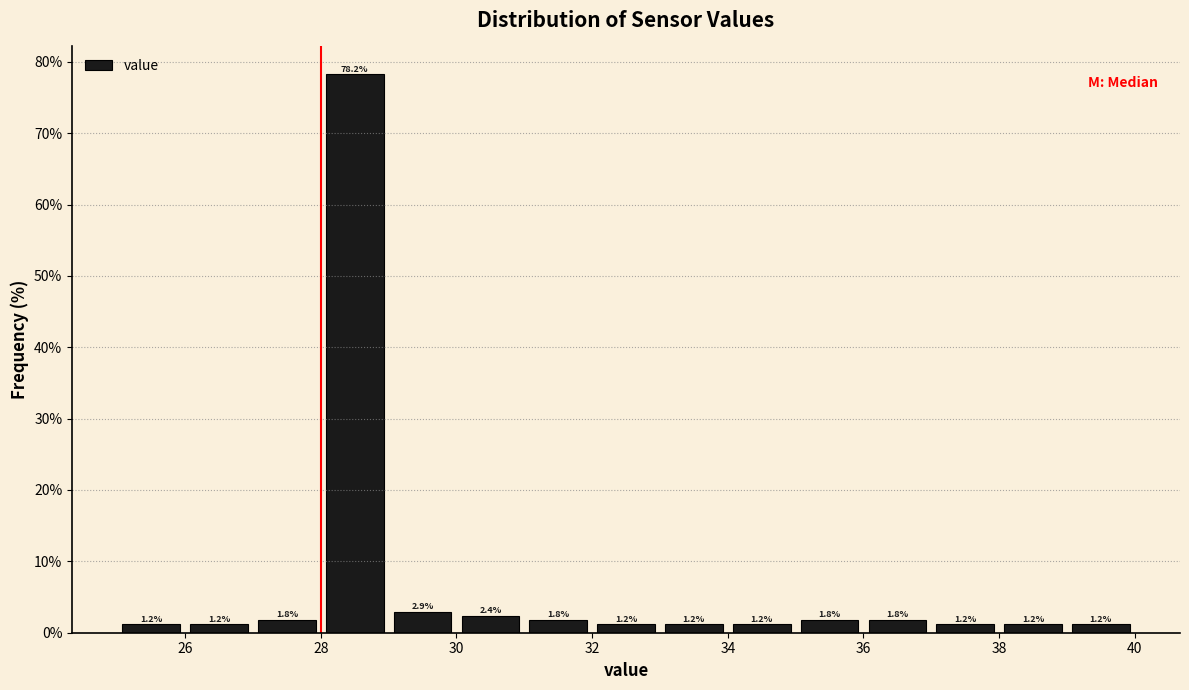

Which range on the x-axis has the tallest bar?

28 to 29